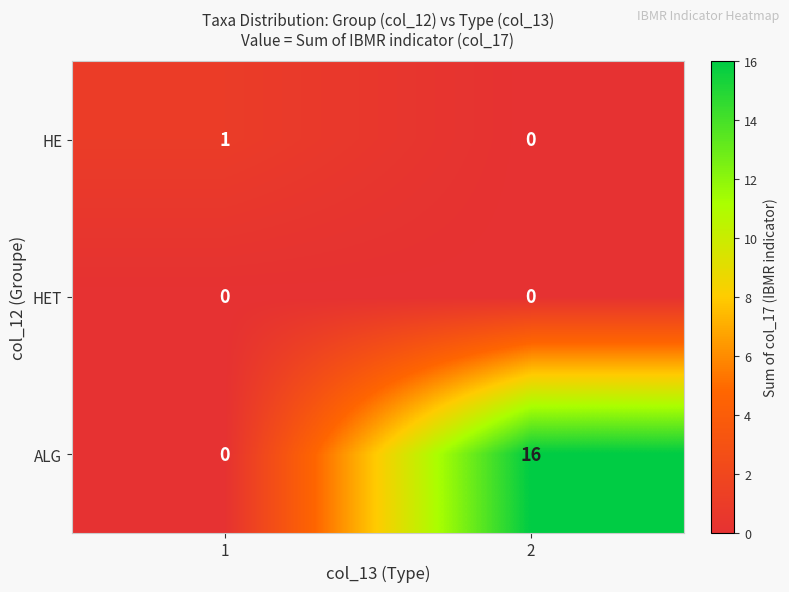

Between 1 and 2, which series saw the biggest shift?

ALG